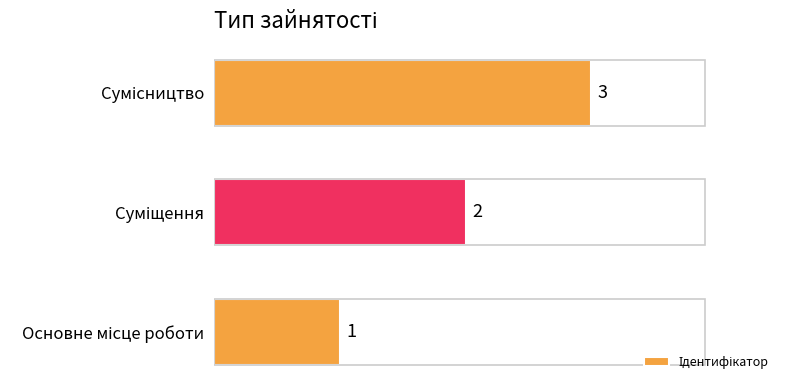

How many values are between 1 and 3?

3